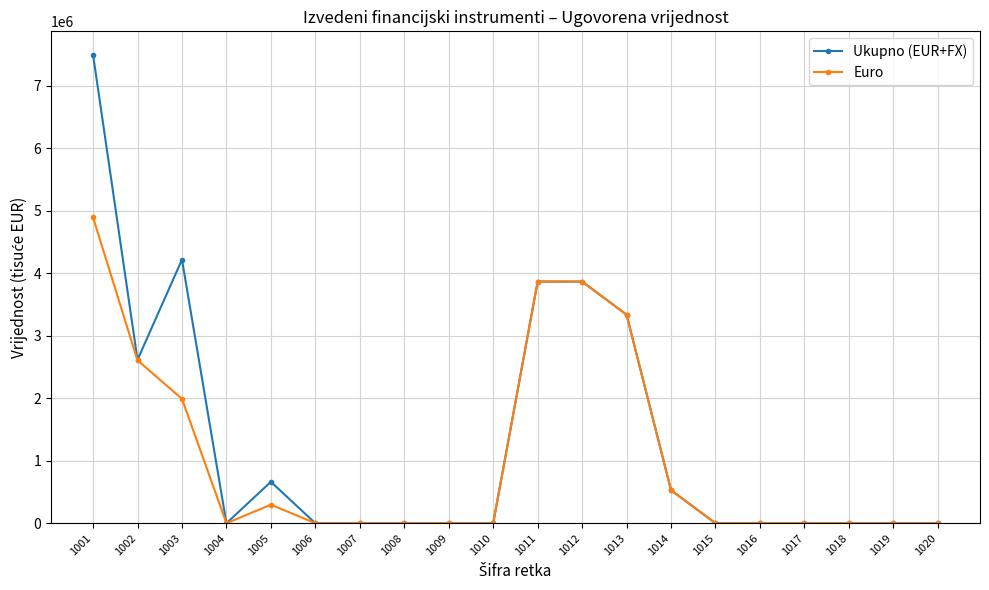

At which category does Ukupno (EUR+FX) reach its first local peak?

1003